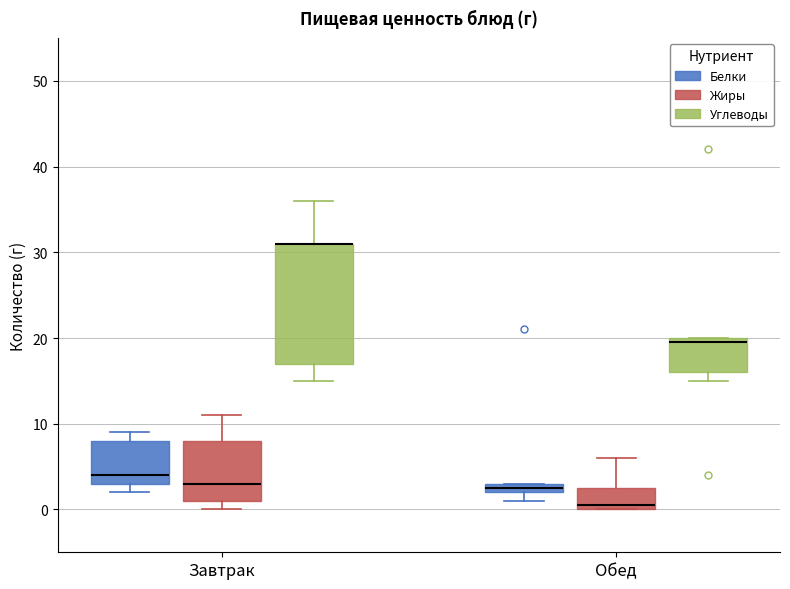

Where is the upper edge of the box for Обед (Углеводы) on the y-axis? The values are not printed on the chart, so give them approximately, as read against the axis.

20